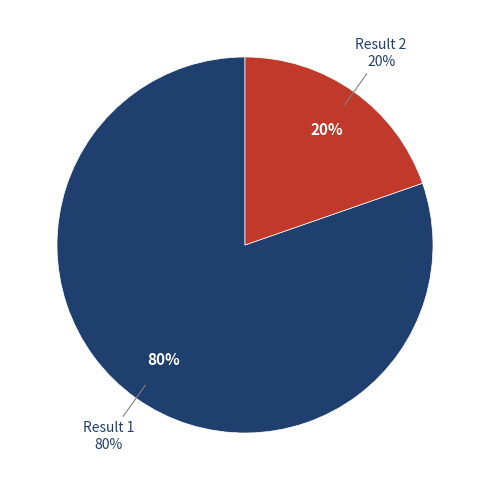

How many segments does this pie chart have?

2